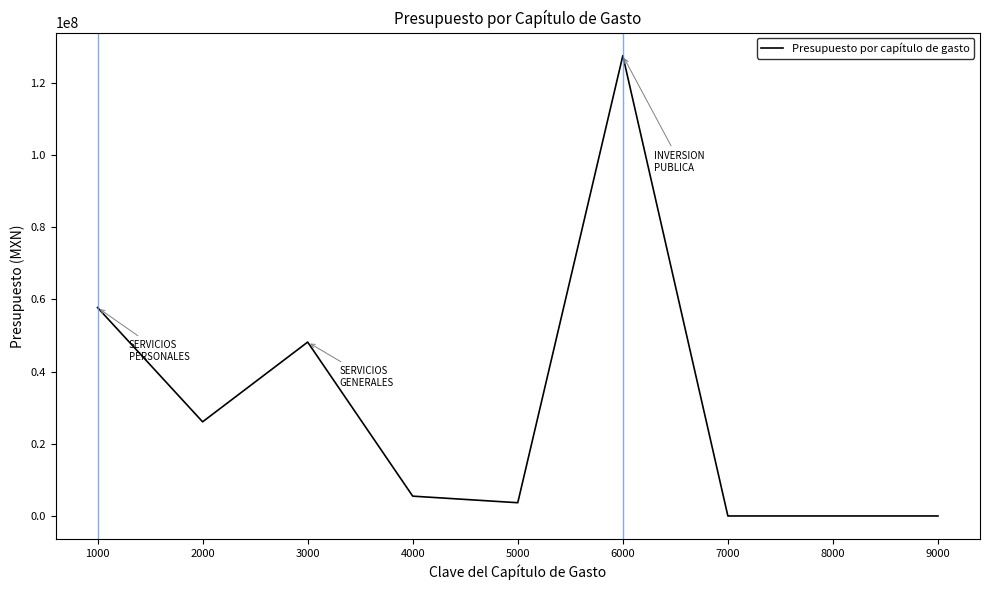

What is the difference between the maximum and minimum values?

127485367.0